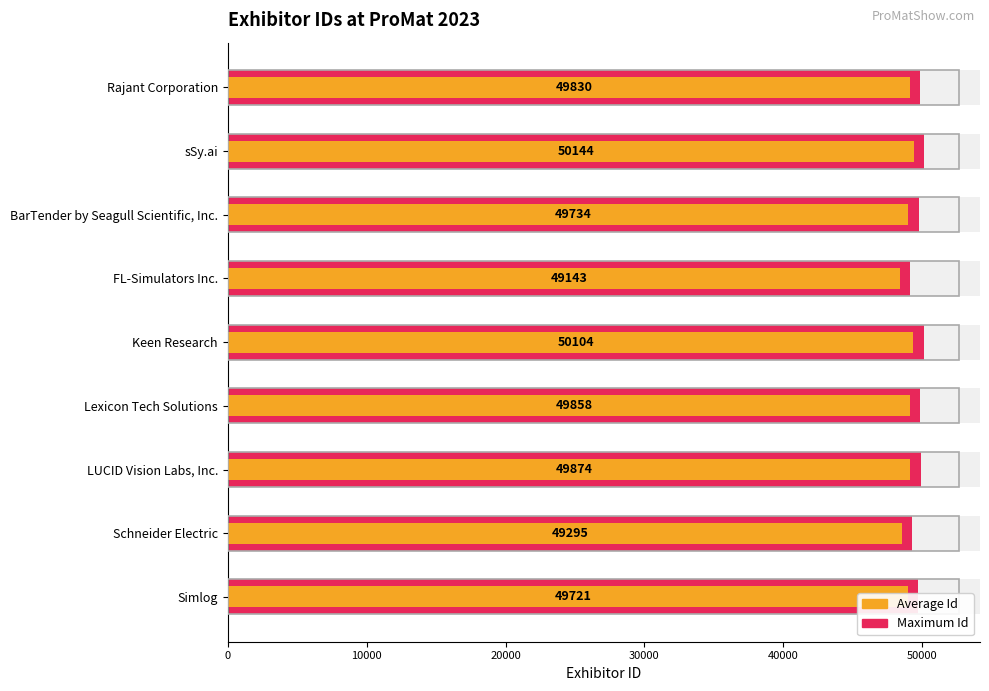

What is the difference between the second highest and minimum values in the Id (Avg) series?

946.6